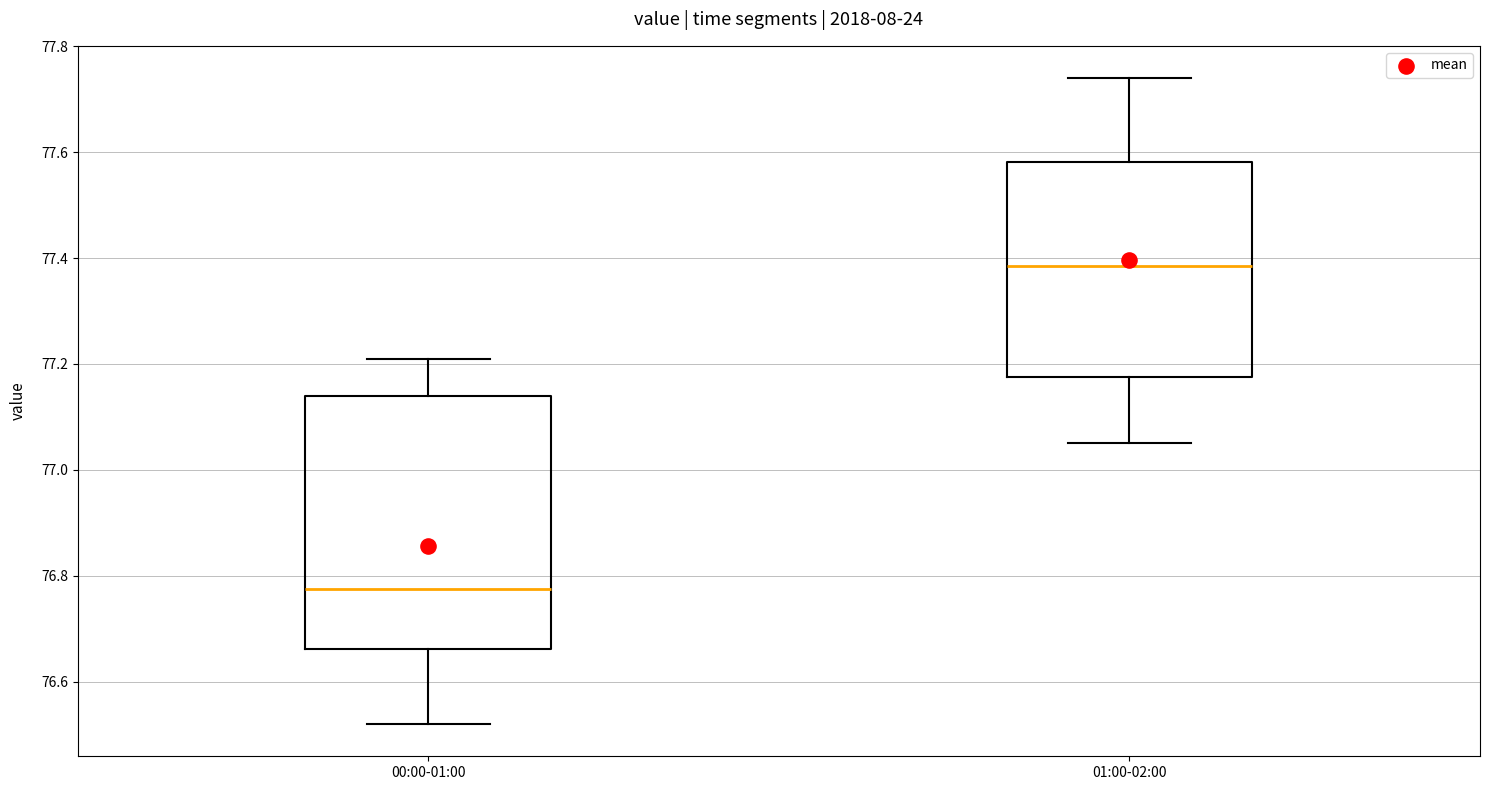

Reading left to right, read every box against the y-axis: the position of its median line, the range the box covers, and the ends of its whiskers. The values are not printed on the chart, so give them approximately, as read against the axis.

00:00-01:00: median 76.78, box 76.66 to 77.14, whiskers 76.52 to 77.22
01:00-02:00: median 77.38, box 77.18 to 77.58, whiskers 77.06 to 77.74